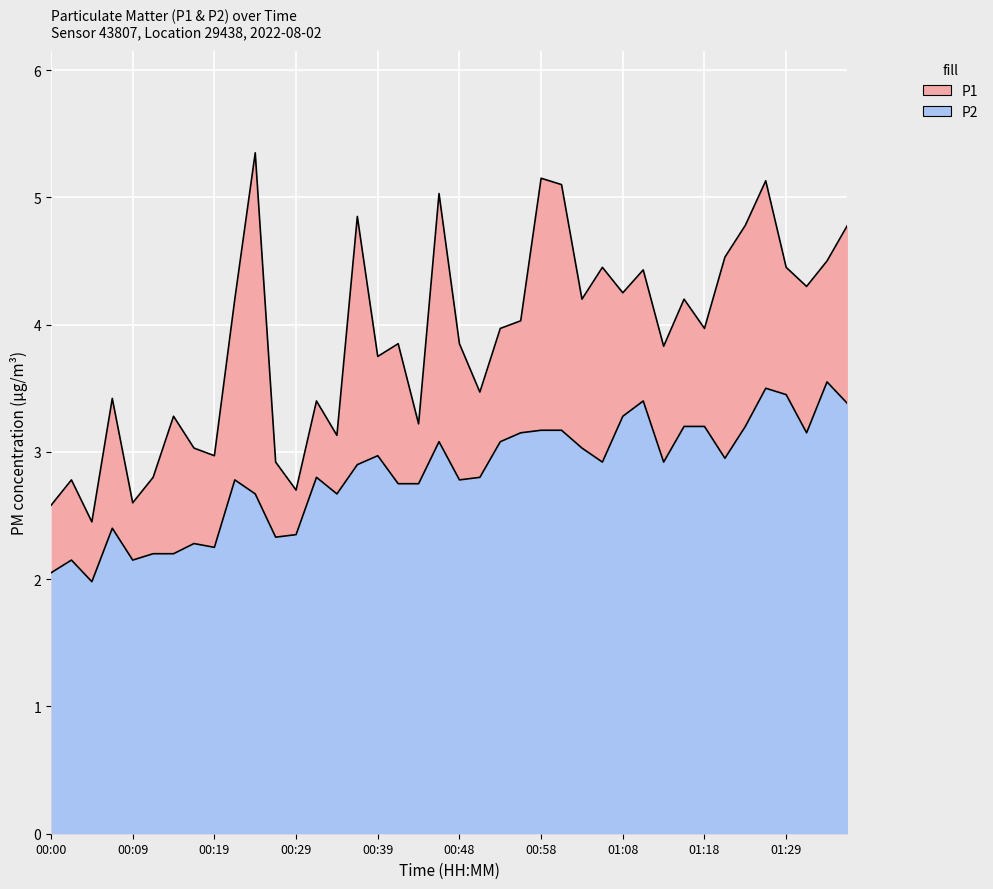

What is the value of the P1 point at the 38th from the left?

4.3